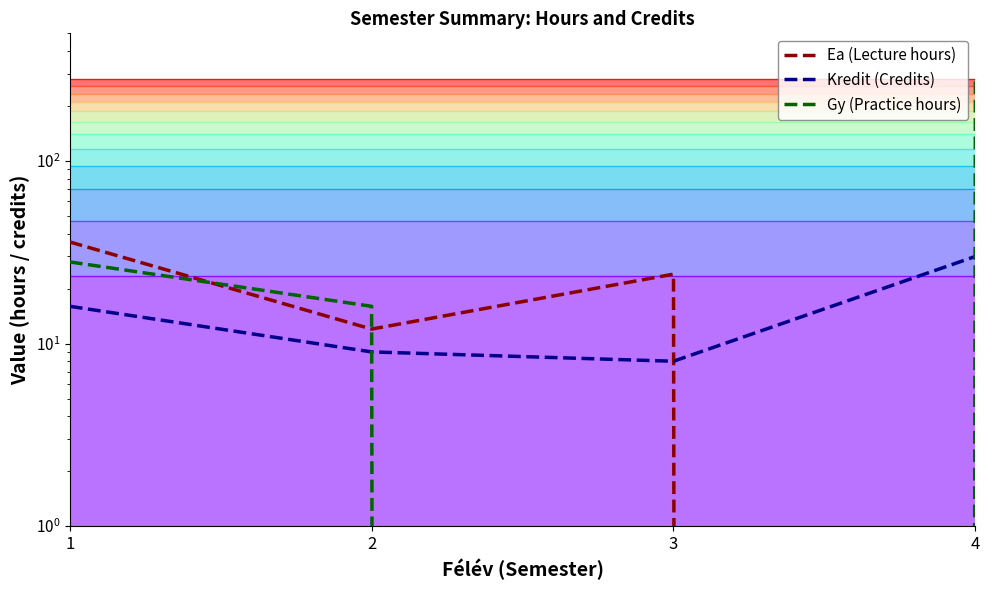

What is the average value of the Kredit (Credits) series?

16